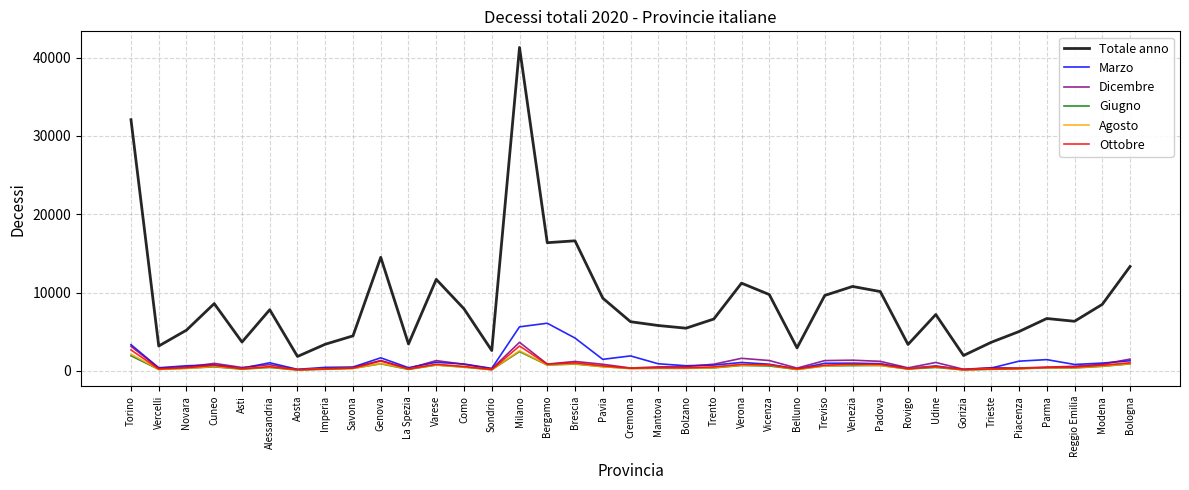

True or false: Totale anno has more than 2 points higher than both neighbors.

True